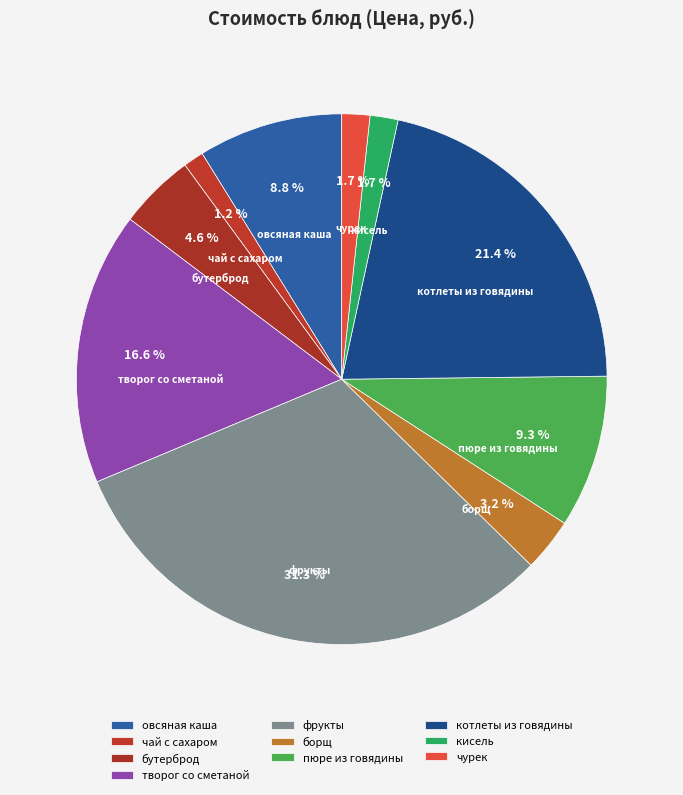

True or false: чай с сахаром accounts for 1% of the total.

True